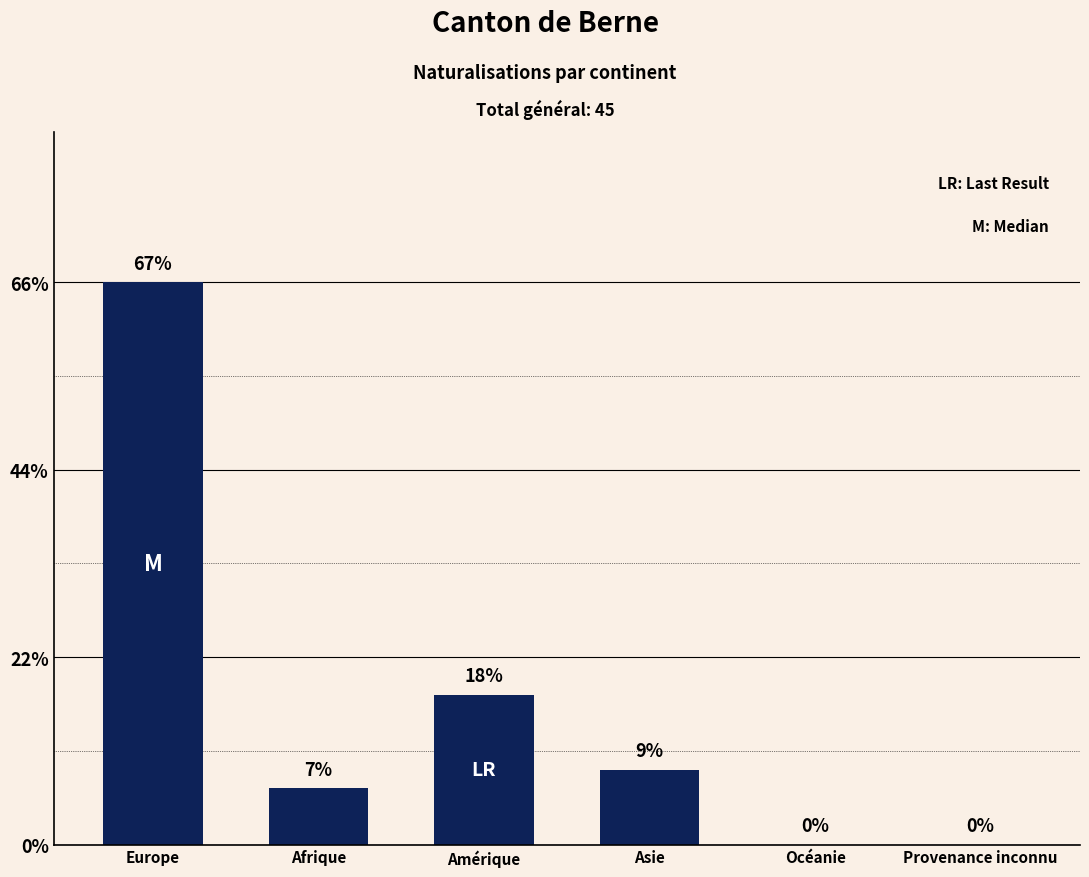

Reading left to right, transcribe all the data shown in this chart.

Europe=30	Afrique=3	Amérique=8	Asie=4	Océanie=0	Provenance inconnu=0